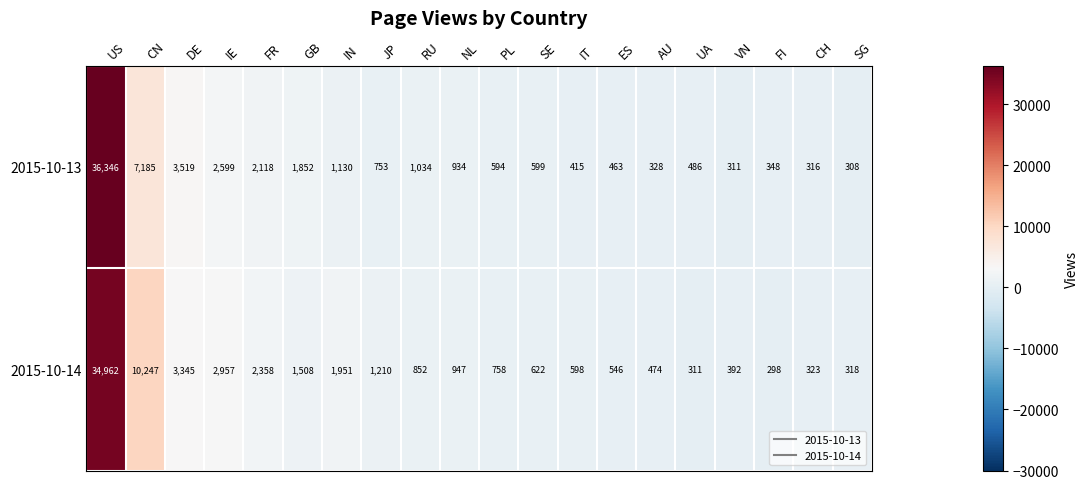

Which label corresponds to the smallest value in the chart?

FI